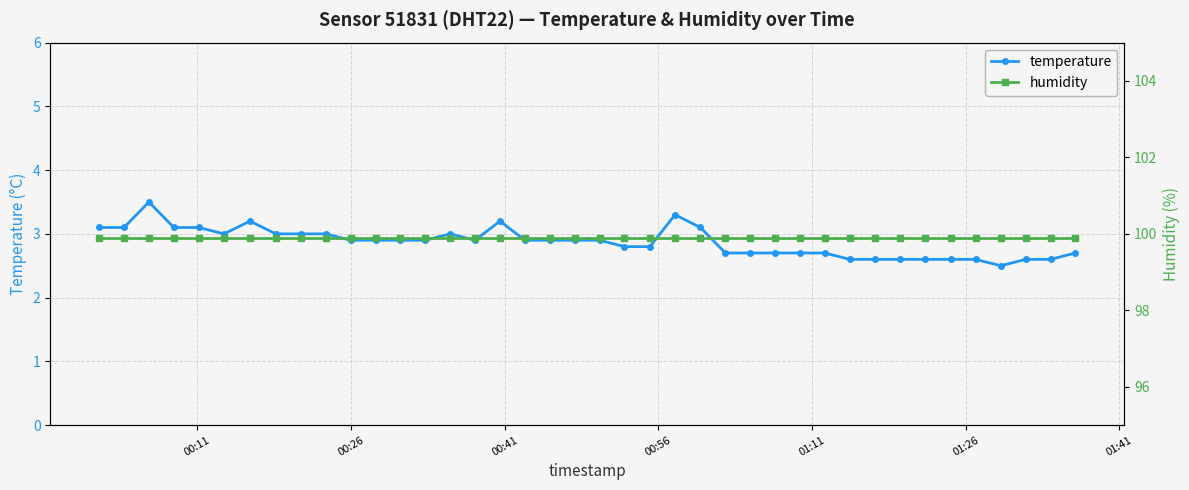

What is the minimum value for temperature?

2.5